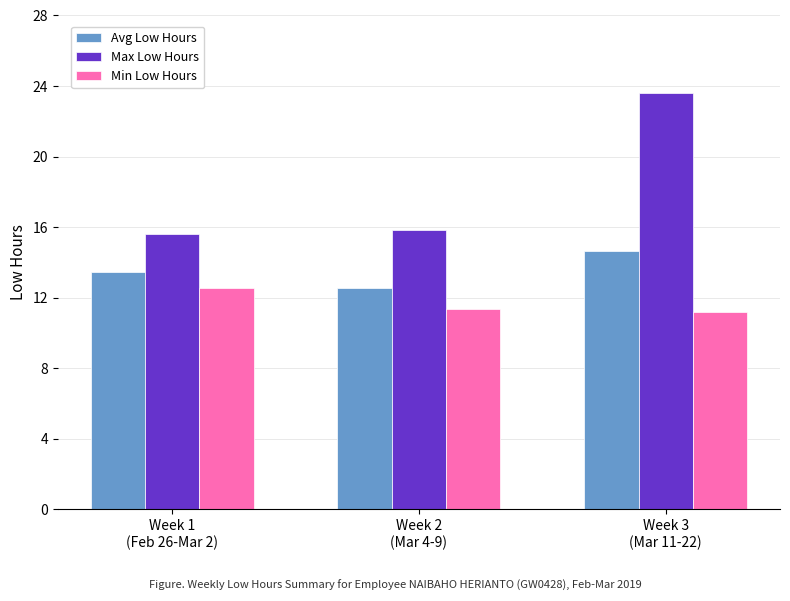

What is the difference between the maximum and minimum values in the Max Low Hours series?

8.0